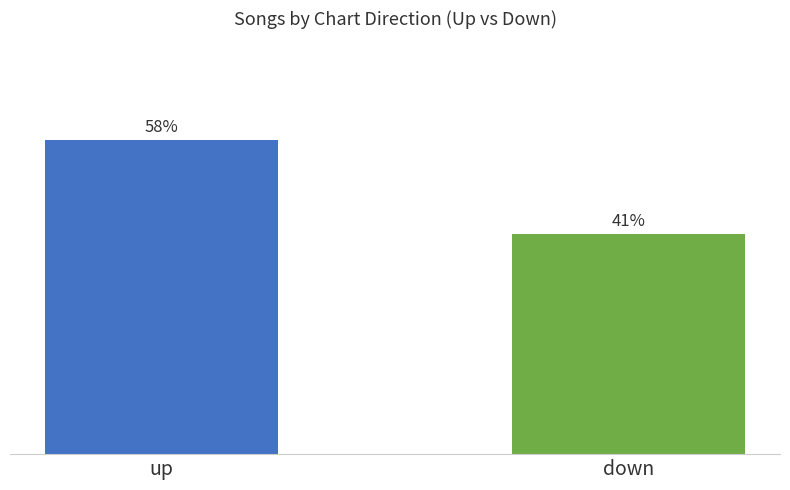

Are the bars horizontal?

No